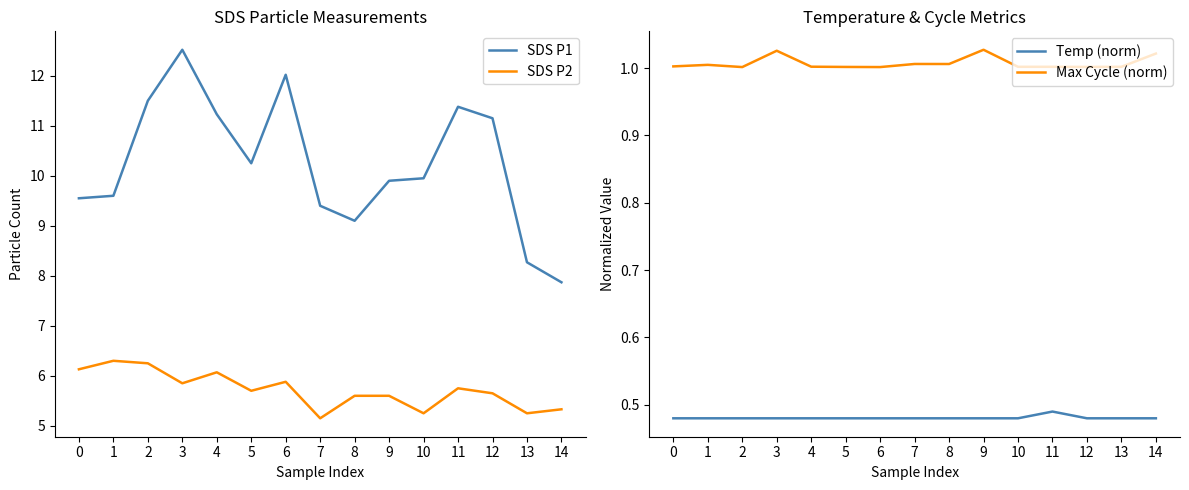

Reading right to left, what are all the values shown in this chart?

SDS P1: 14=7.9	13=8.3	12=11.2	11=11.4	10=9.9	9=9.9	8=9.1	7=9.4	6=12.0	5=10.2	4=11.2	3=12.5	2=11.5	1=9.6	0=9.6
SDS P2: 14=5.3	13=5.2	12=5.7	11=5.8	10=5.2	9=5.6	8=5.6	7=5.2	6=5.9	5=5.7	4=6.1	3=5.8	2=6.2	1=6.3	0=6.1
Temp (norm): 14=0.5	13=0.5	12=0.5	11=0.5	10=0.5	9=0.5	8=0.5	7=0.5	6=0.5	5=0.5	4=0.5	3=0.5	2=0.5	1=0.5	0=0.5
Max Cycle (norm): 14=1.0	13=1.0	12=1.0	11=1.0	10=1.0	9=1.0	8=1.0	7=1.0	6=1.0	5=1.0	4=1.0	3=1.0	2=1.0	1=1.0	0=1.0